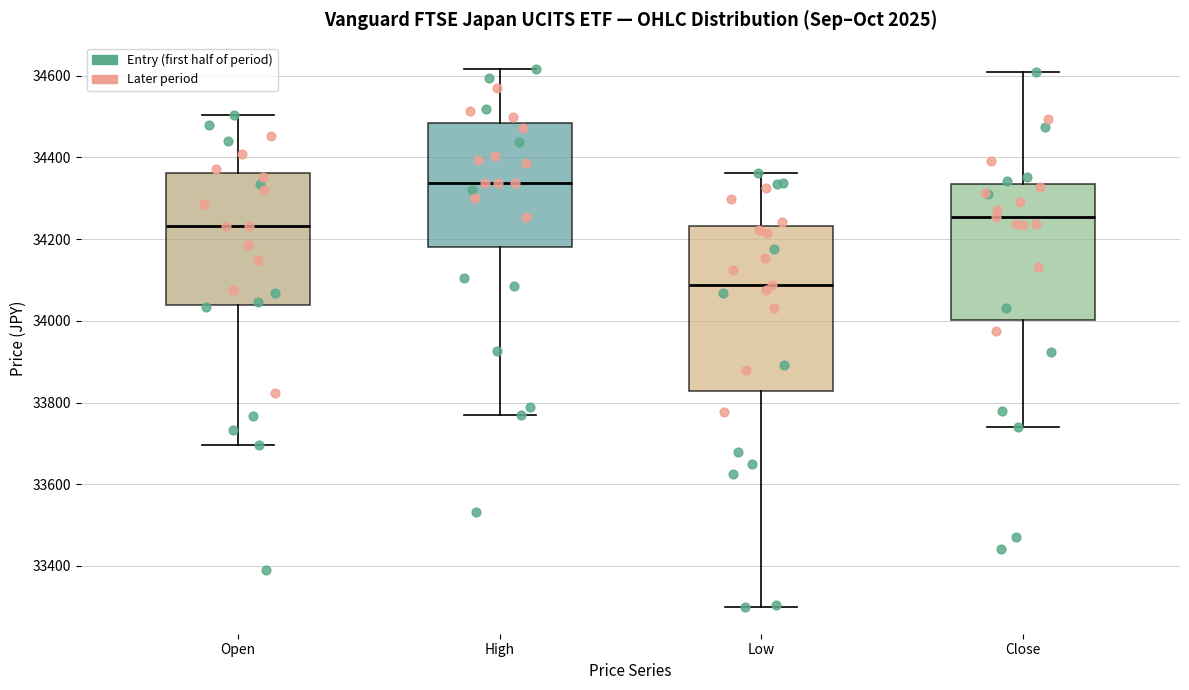

Comparing the boxes themselves (not the whiskers), which one is the tallest?

Low